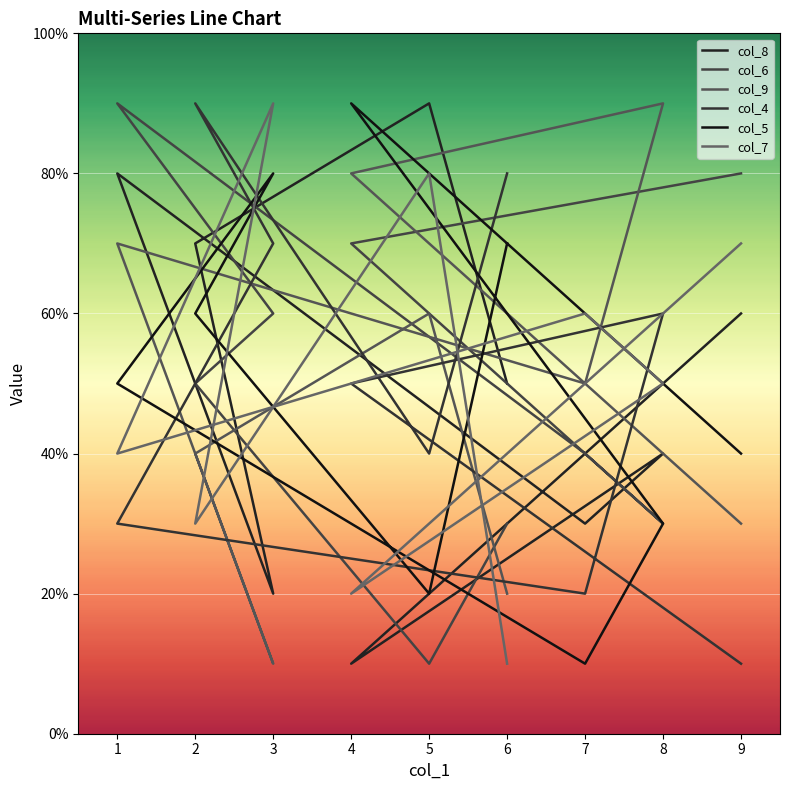

At which category does the chart reach its minimum across all series?

4